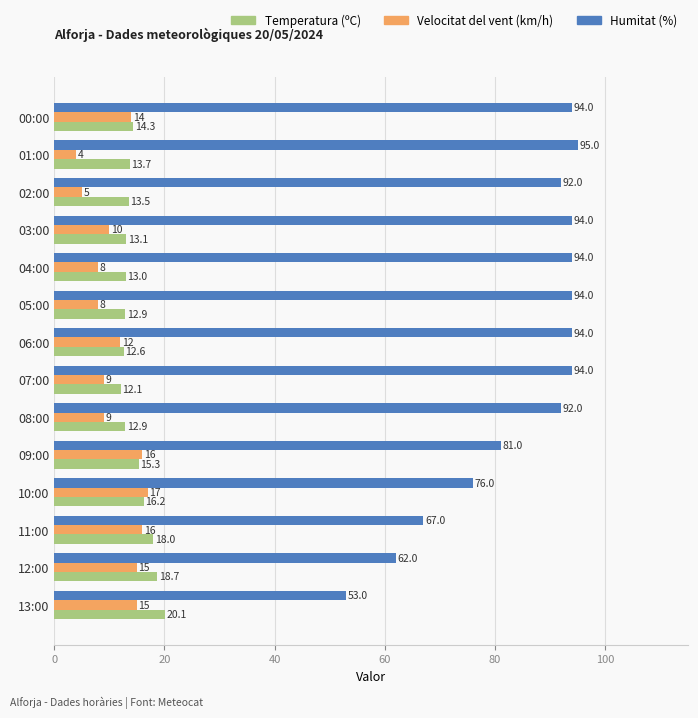

Which series has the largest total across all categories?

Humitat (%)